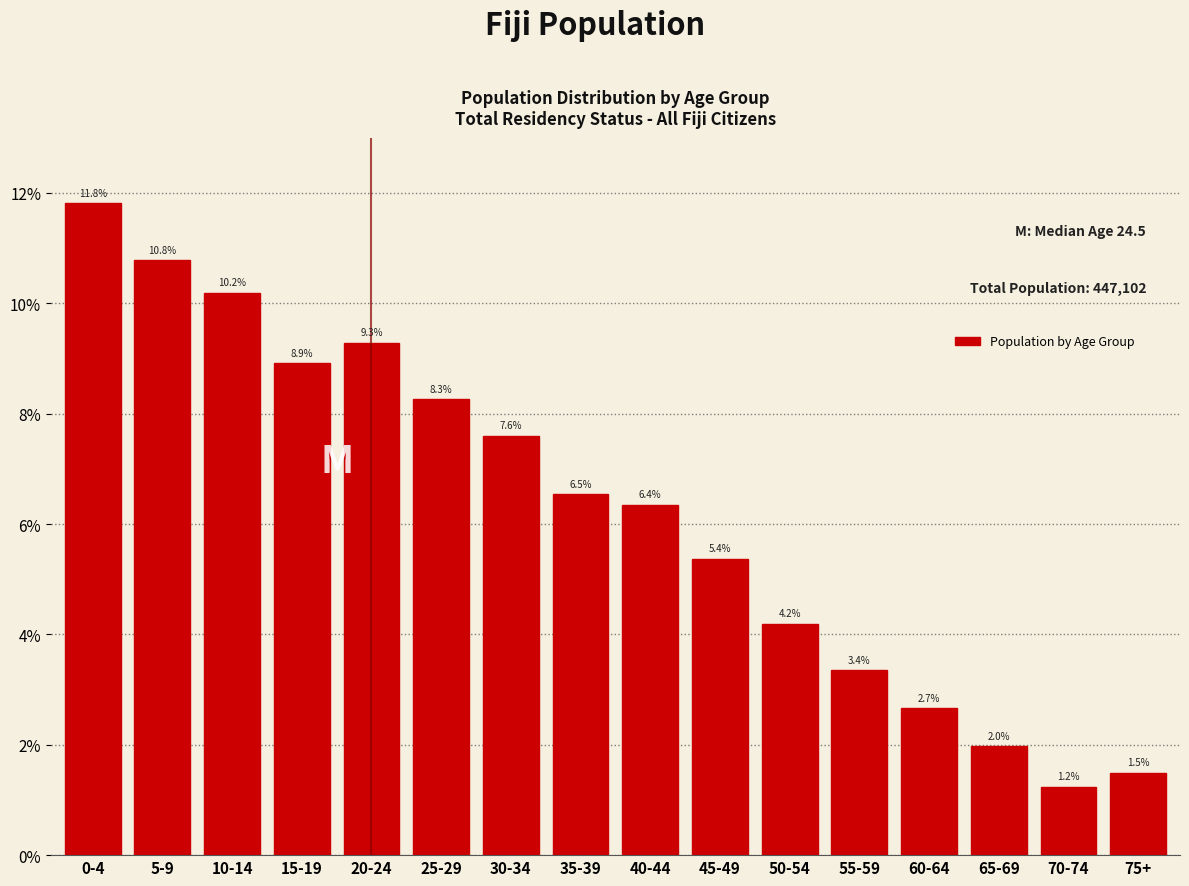

Does the chart contain any negative values?

No